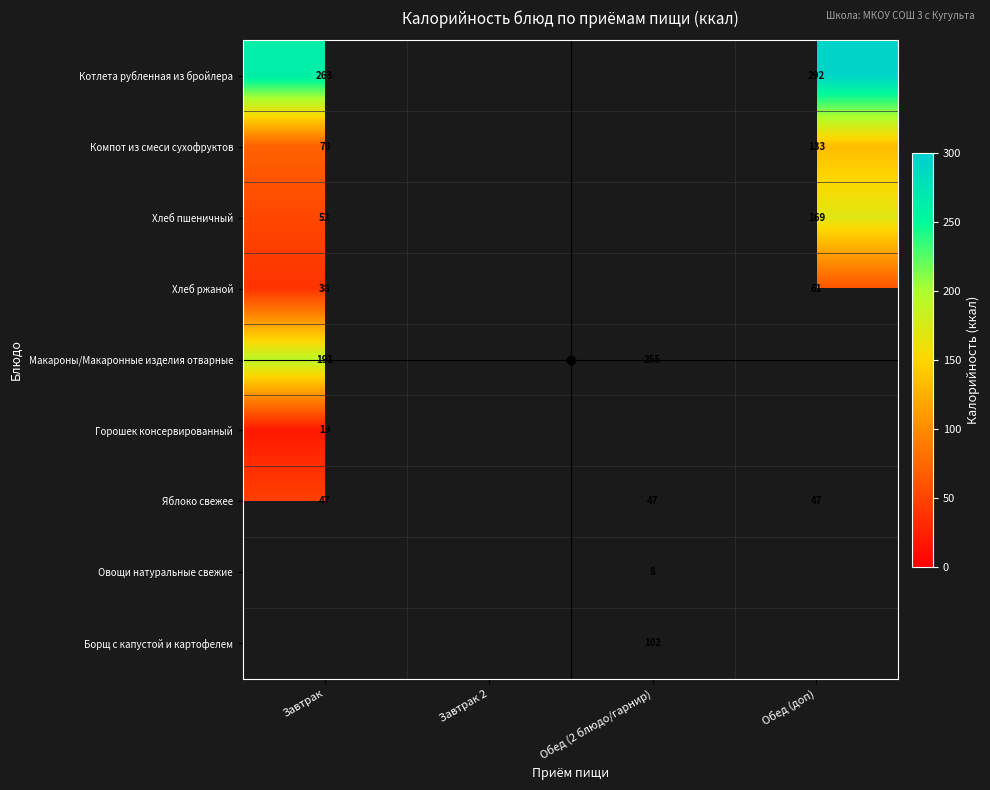

What is the minimum value shown in the chart?

8.0